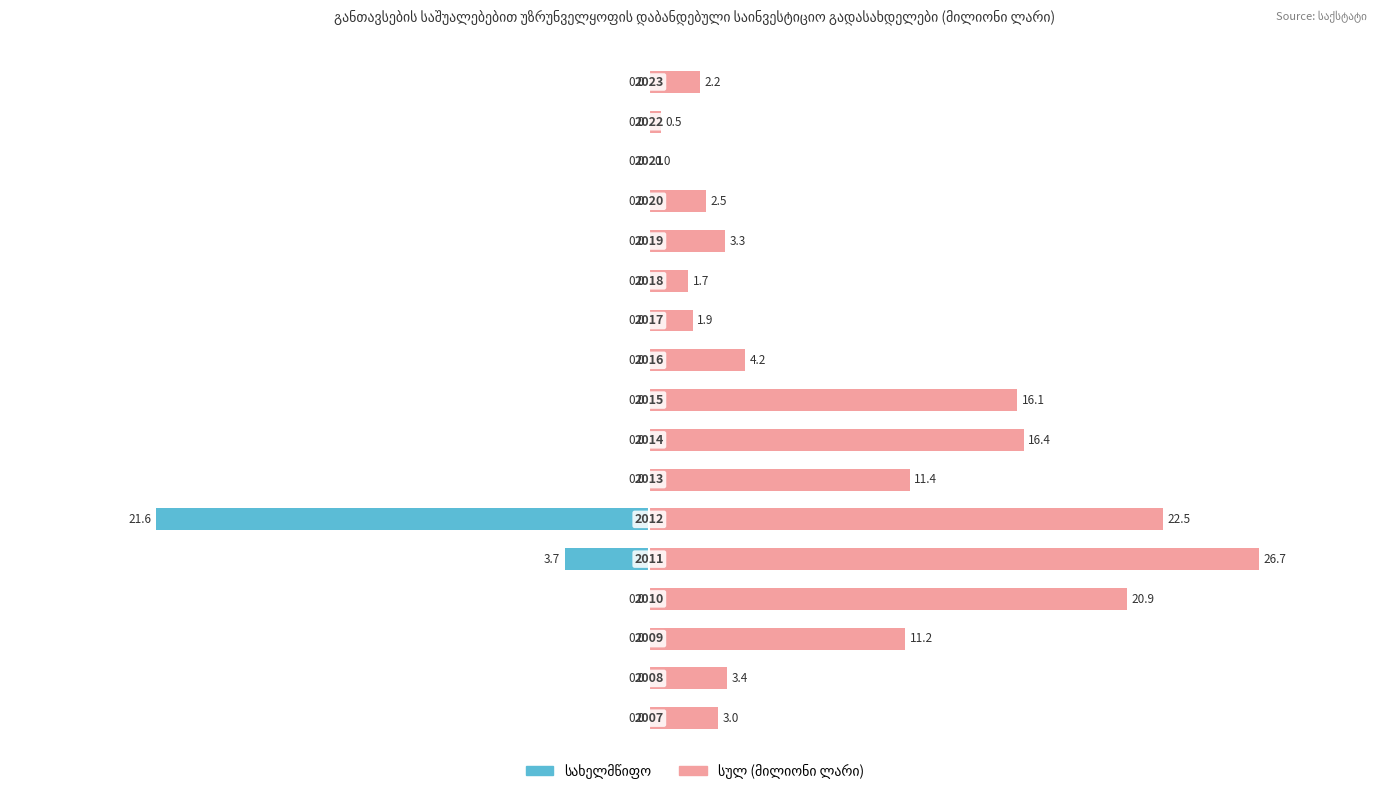

How many data points in სულ are less than 3?

6